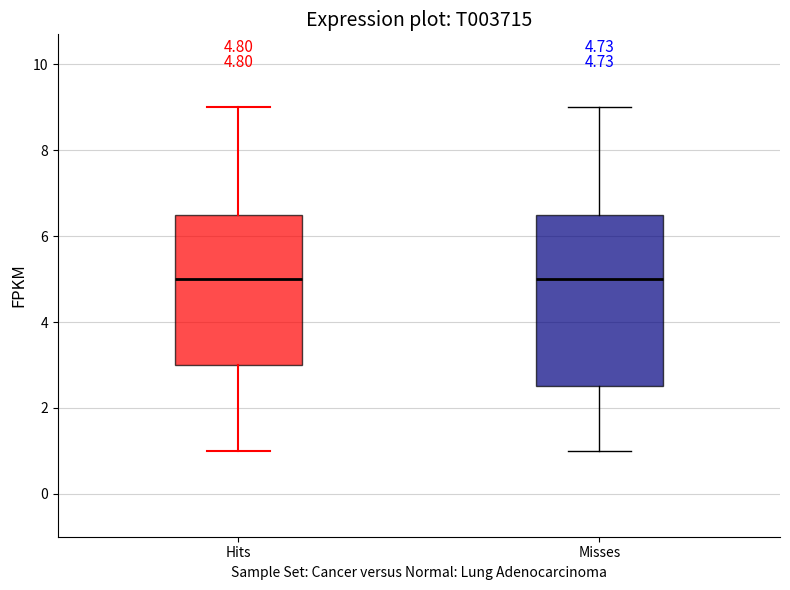

Which box is the tallest, from its lower edge to its upper edge?

Misses